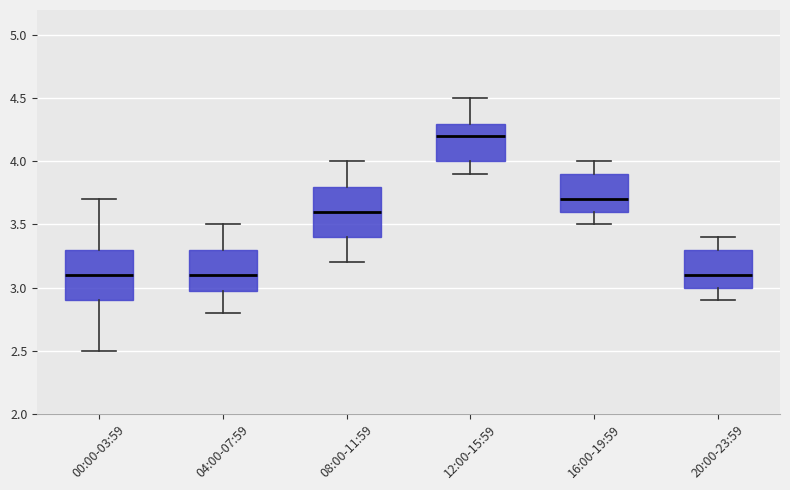

Which box's median line is the highest?

12:00-15:59